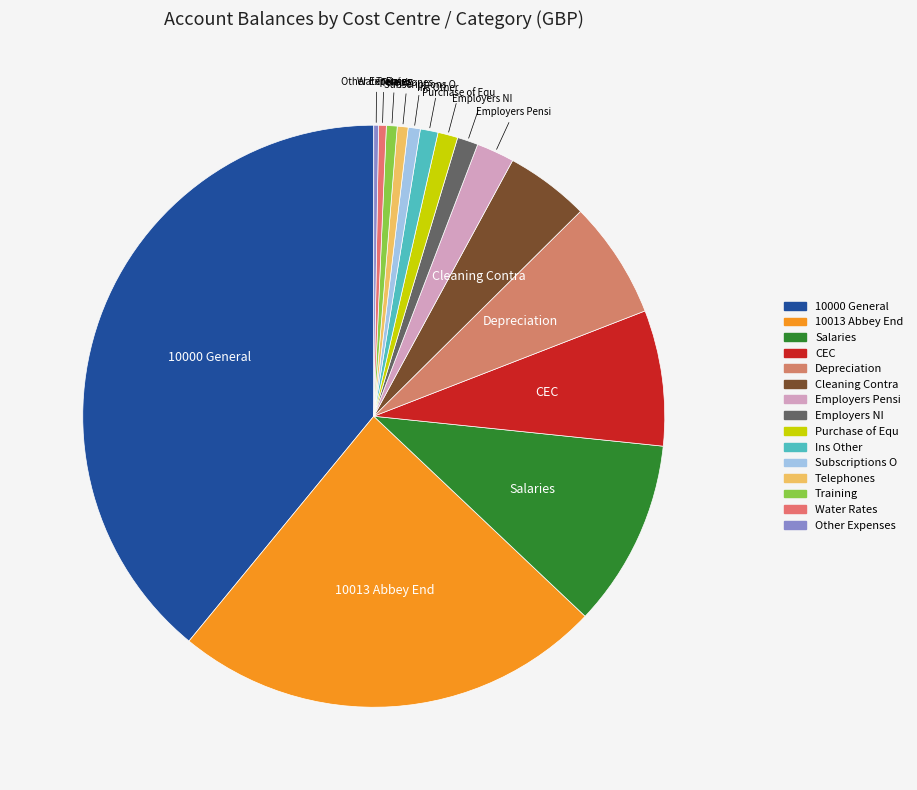

Is Training the majority of the pie?

No